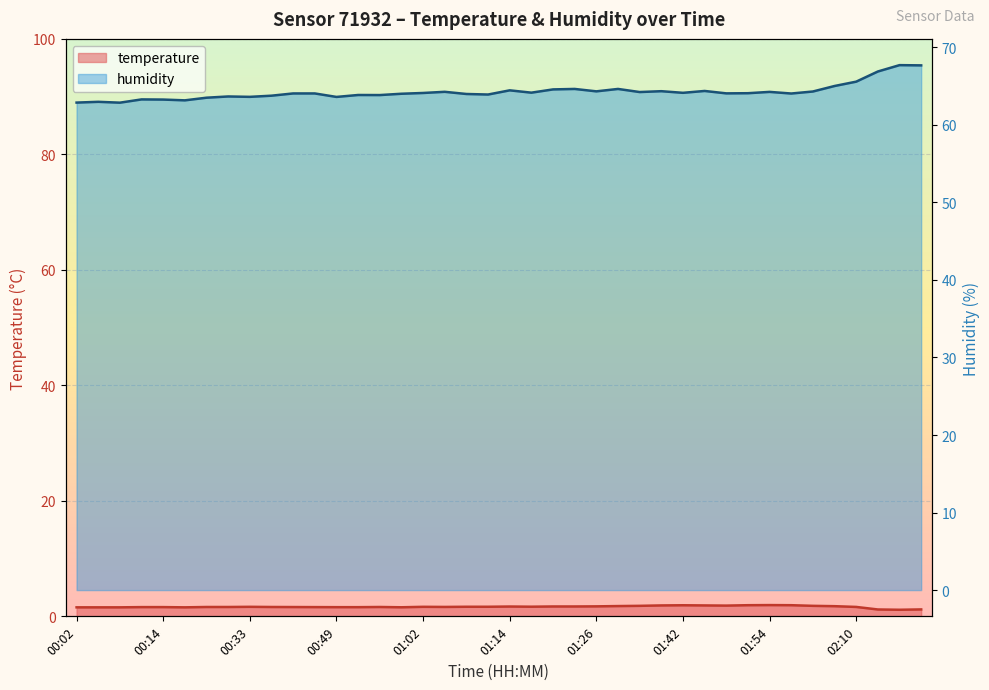

What is the label of the 13th point from the left?

00:49